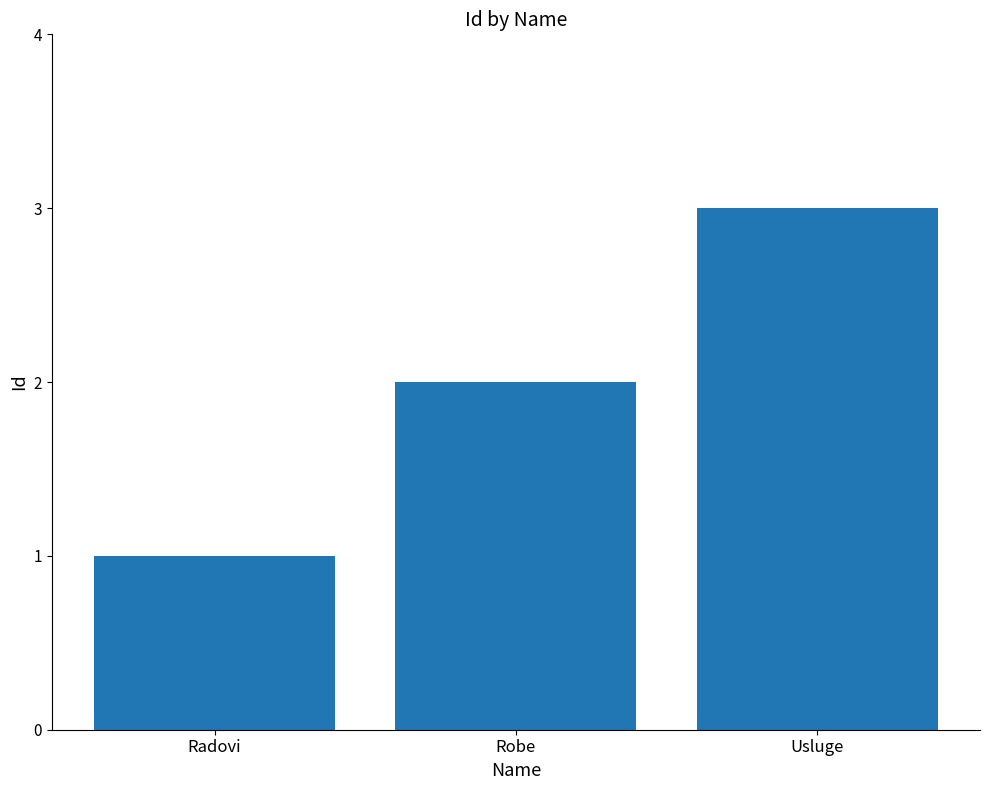

Reading right to left, extract all data points from this chart.

3	2	1